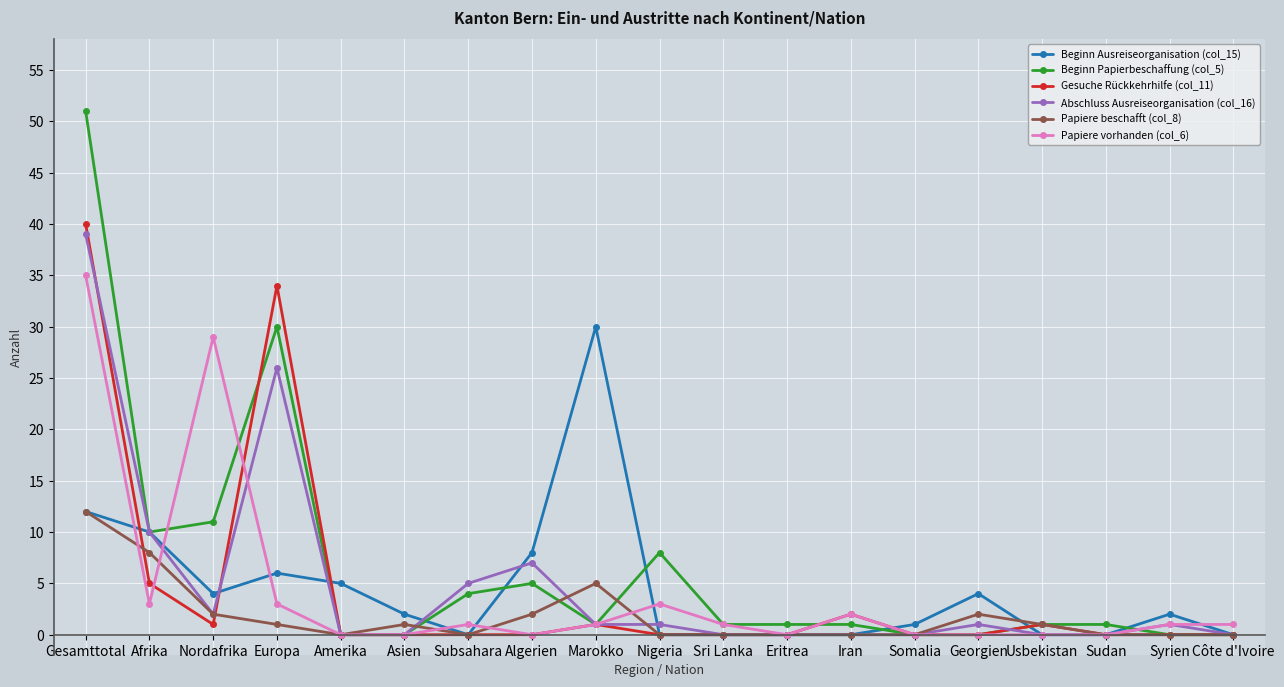

Between Georgien and Usbekistan, which series saw the biggest shift?

Beginn Ausreiseorganisation (col_15)